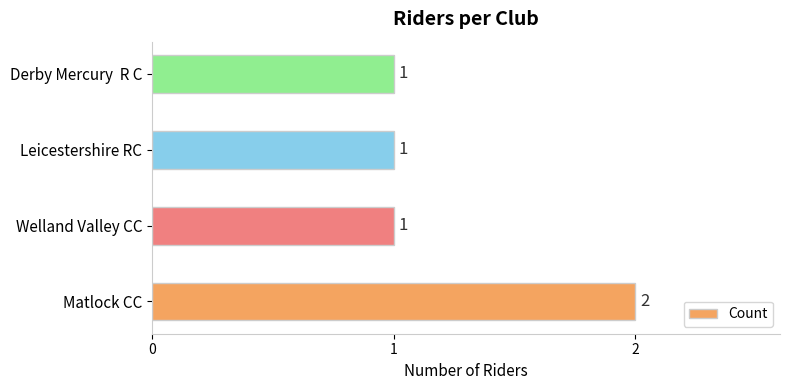

The value at Derby Mercury  R C is 1. True or false?

True